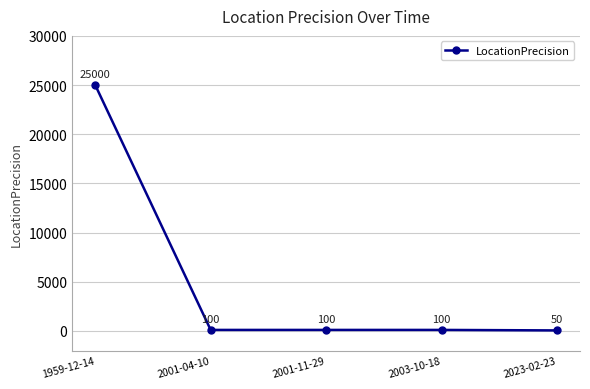

The chart shows a value of 100 at 2001-04-10. True or false?

True